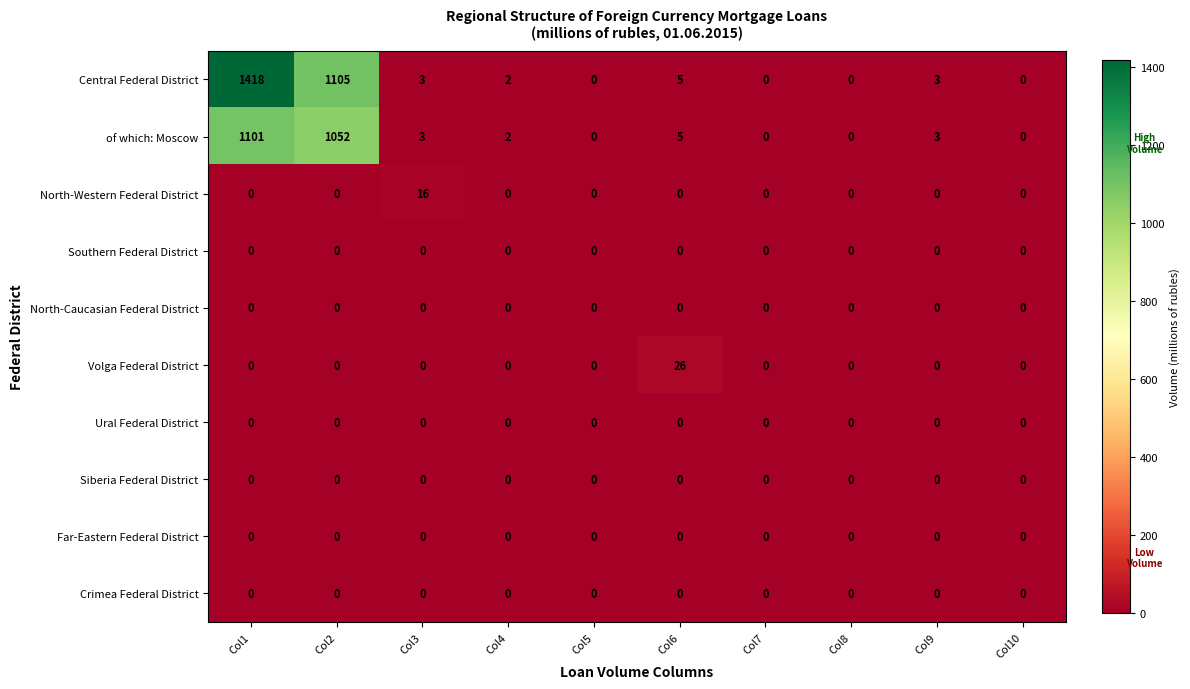

At which category is the sum across all series the highest?

Col1